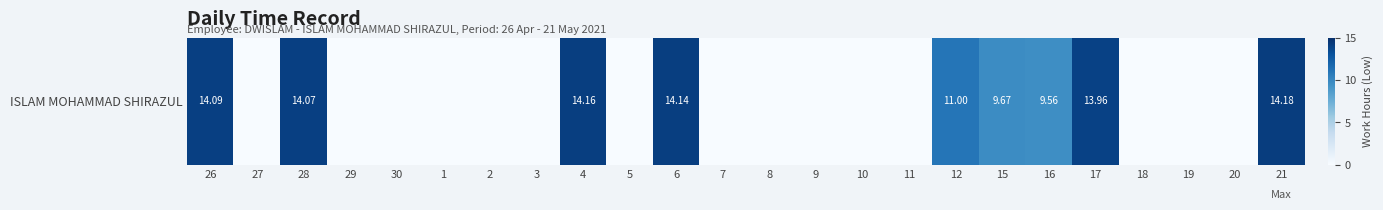

List the labels in order of value, smallest first.

27, 29, 30, 1, 2, 3, 5, 7, 8, 9, 10, 11, 18, 19, 20, 16, 15, 12, 17, 28, 26, 6, 4, 21